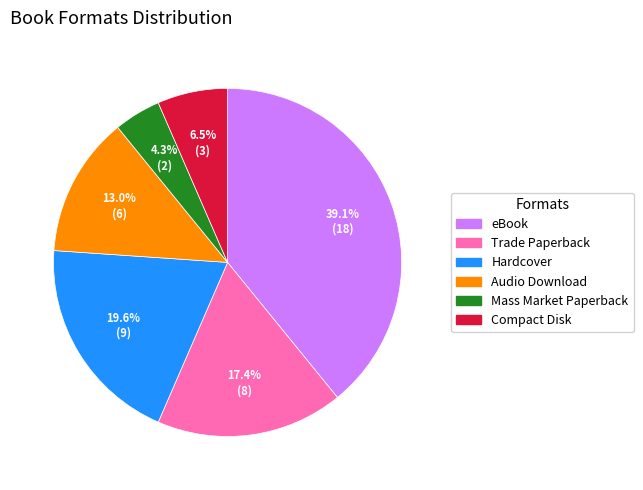

Does any single category account for the majority?

No